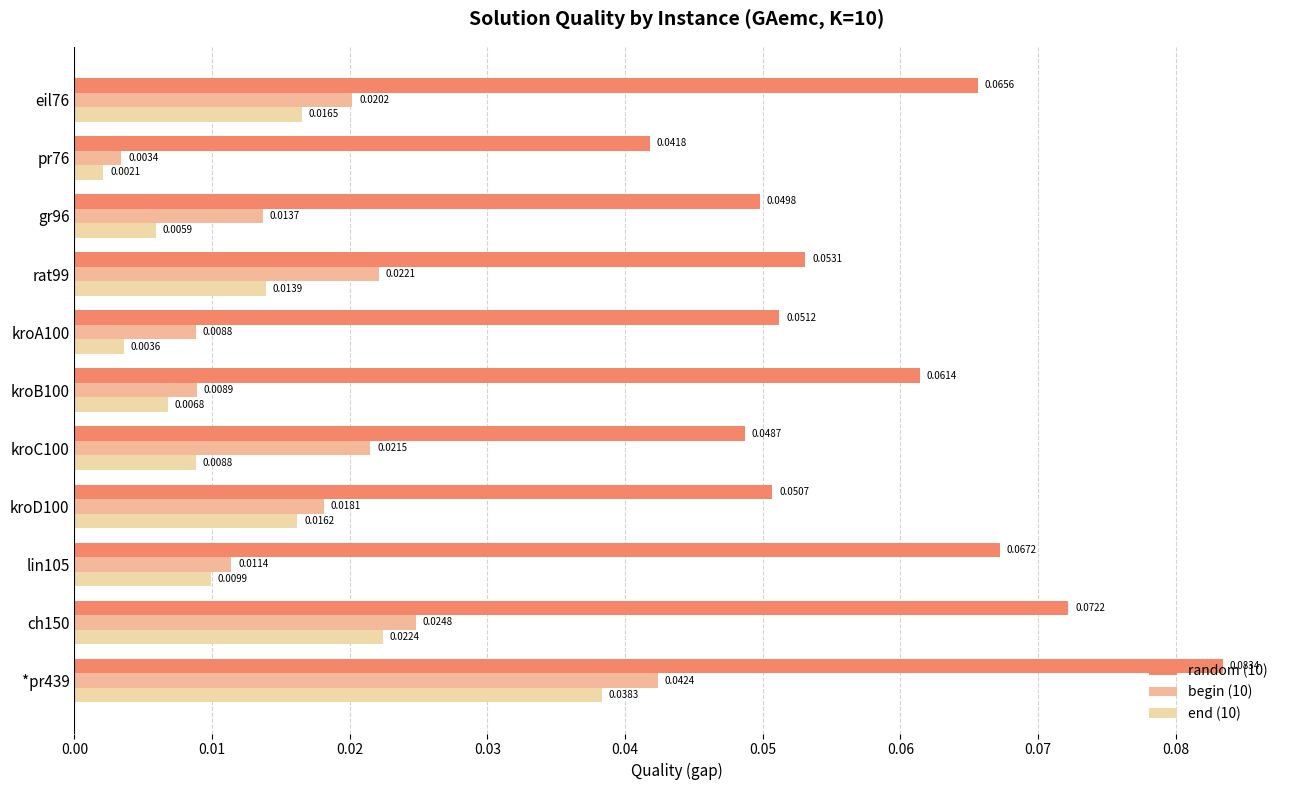

How many data points does each series have?

11